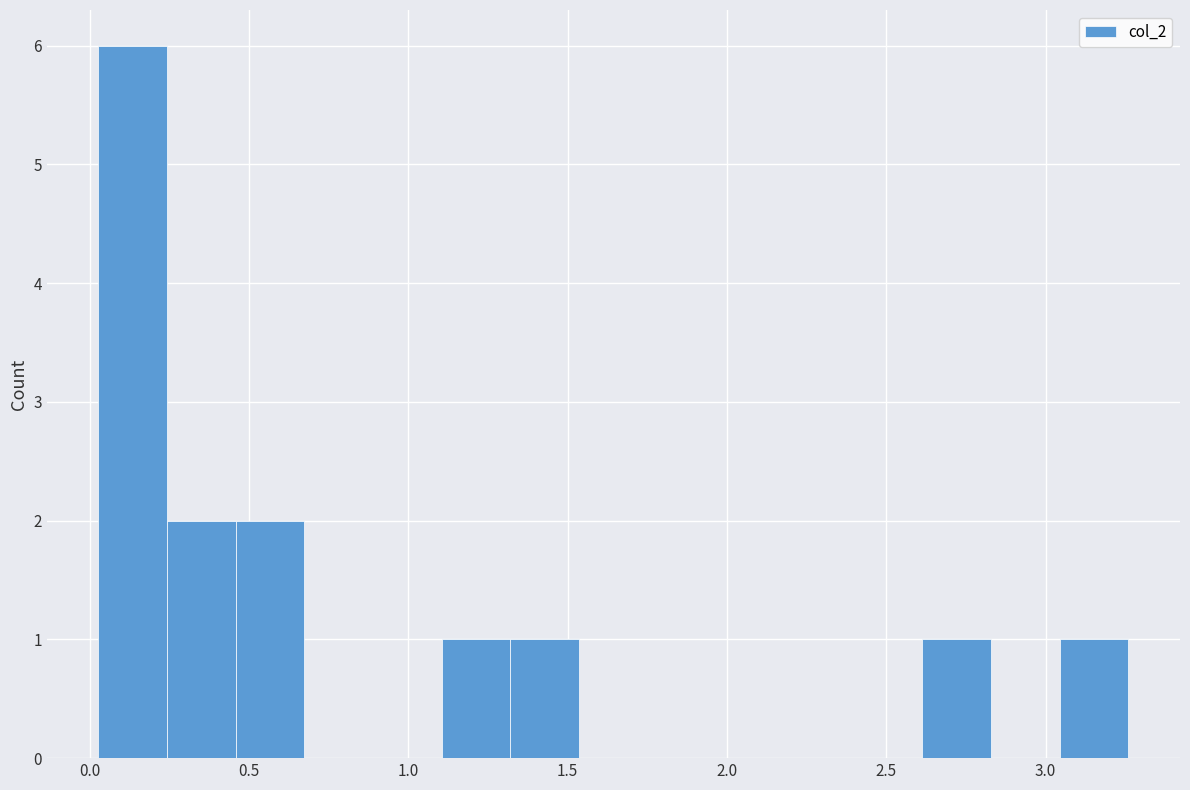

How tall is the bar that spans 1.30 to 1.55 on the x-axis? Neither the bar edges nor the heights are printed on the chart, so give them approximately, as read against the axes.

1